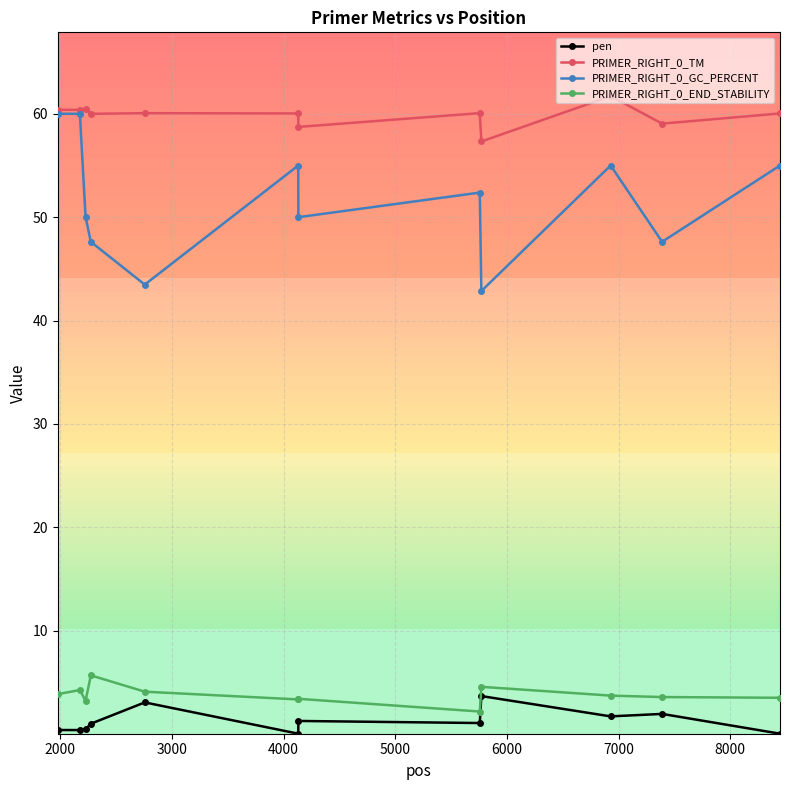

True or false: PRIMER_RIGHT_0_TM has more than 2 points higher than both neighbors.

True